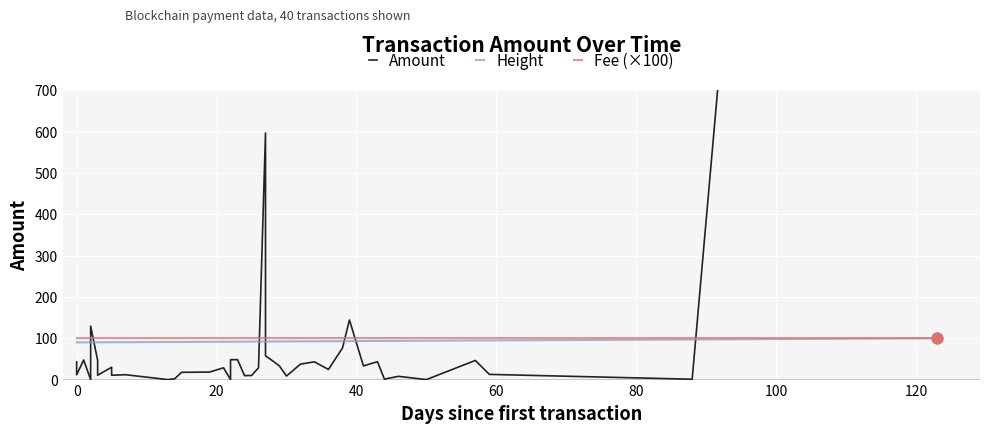

At how many categories does at least one series exceed 4753?

1